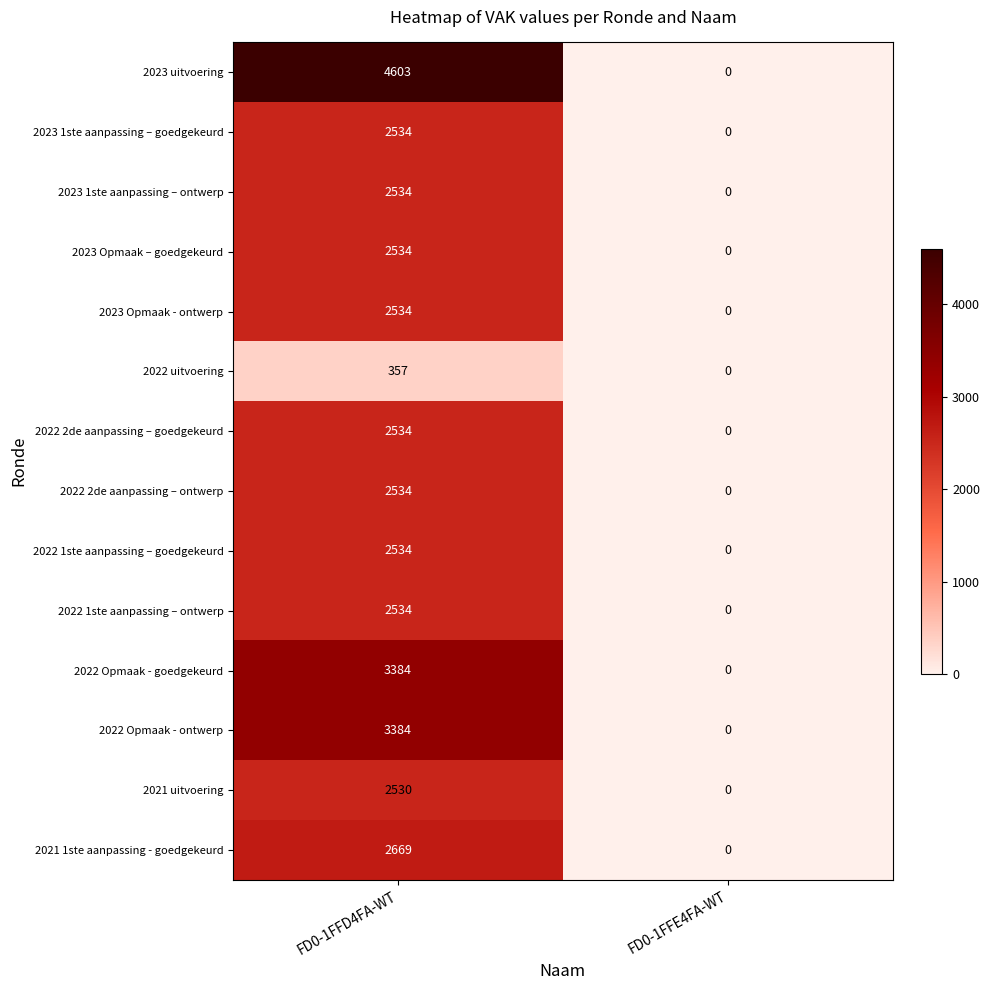

At which category is the sum across all series the highest?

FD0-1FFD4FA-WT